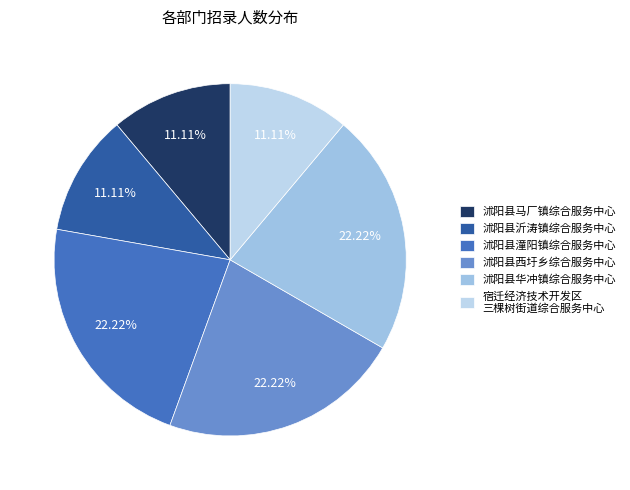

How many segments does this pie chart have?

6